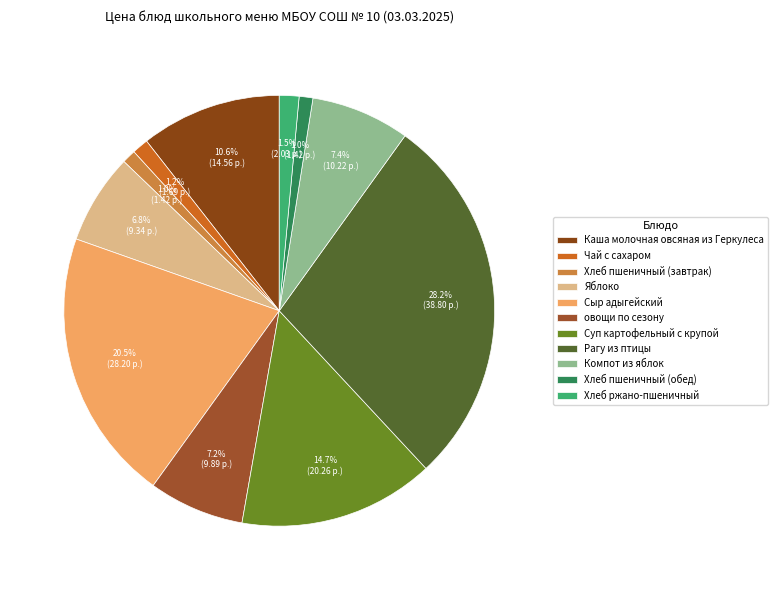

Count the number of slices in the pie.

11